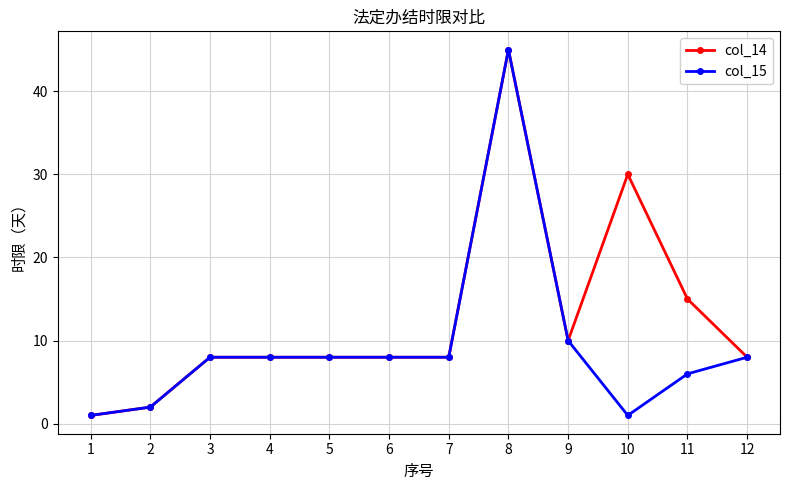

True or false: col_15 has a value of 8 at 3.

True